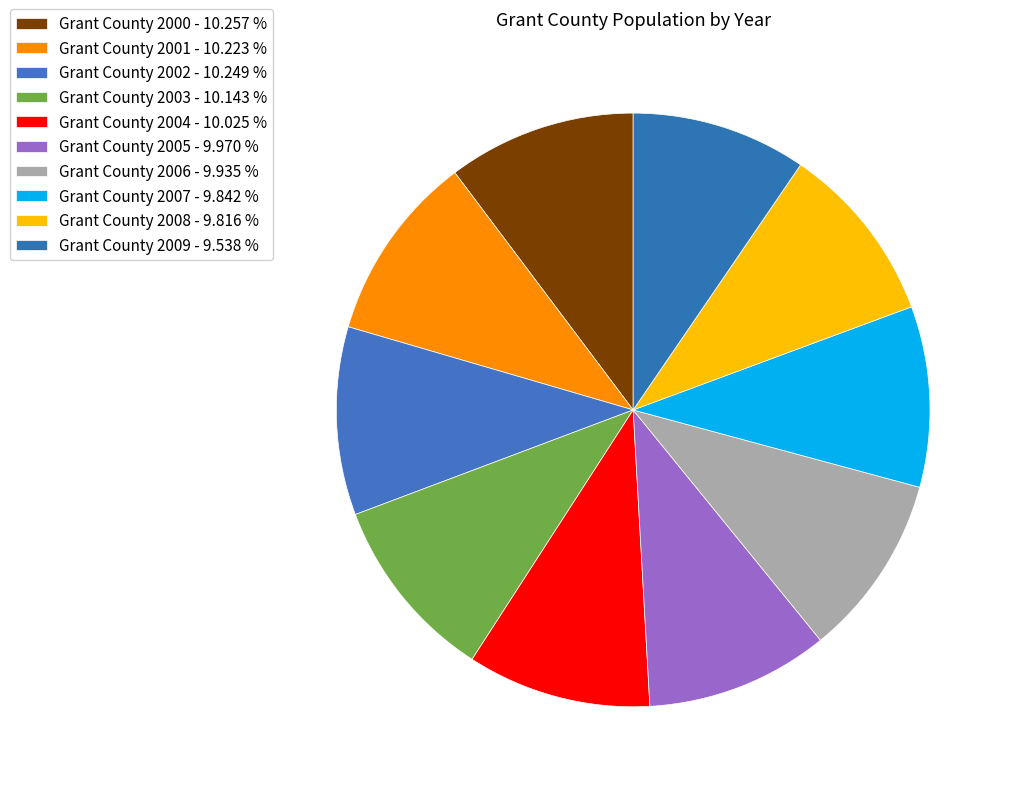

Is Grant County 2004 the majority of the pie?

No